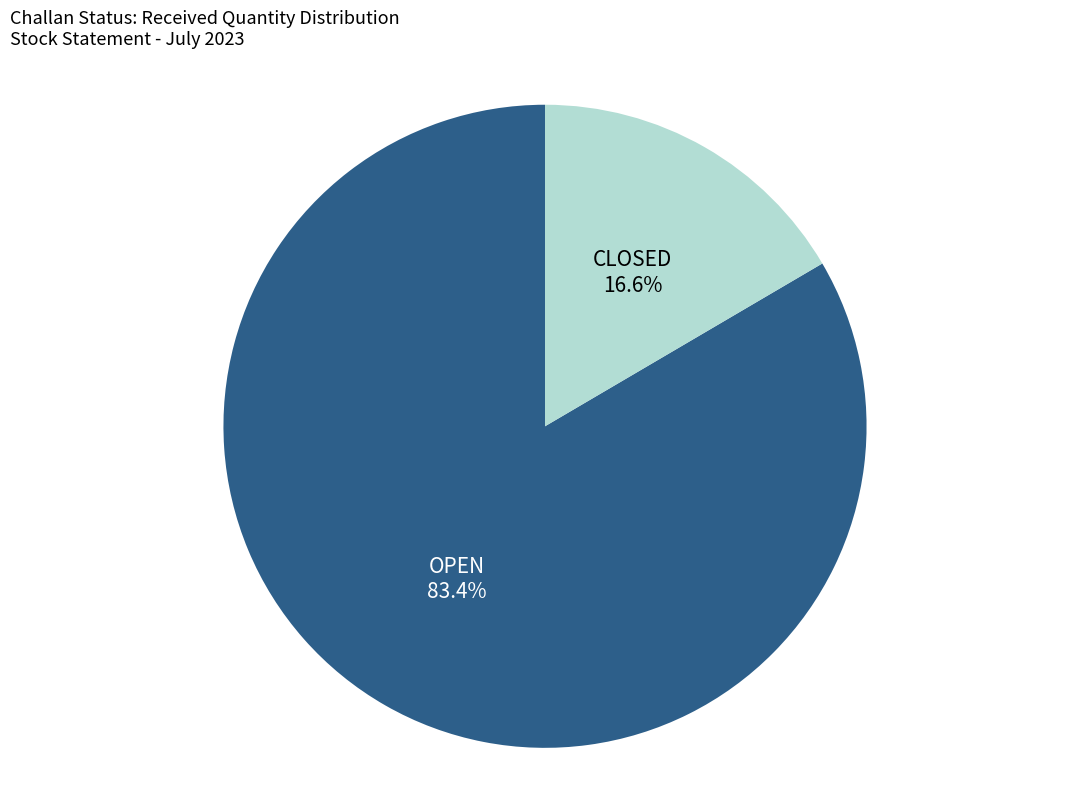

Which slice is the smallest?

CLOSED